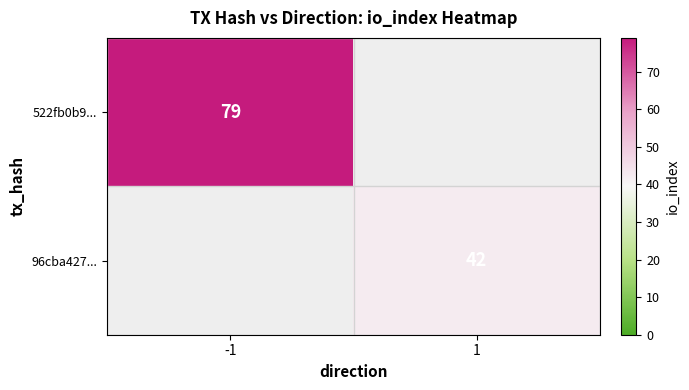

The value of 522fb0b9... at -1 is 36. True or false?

False